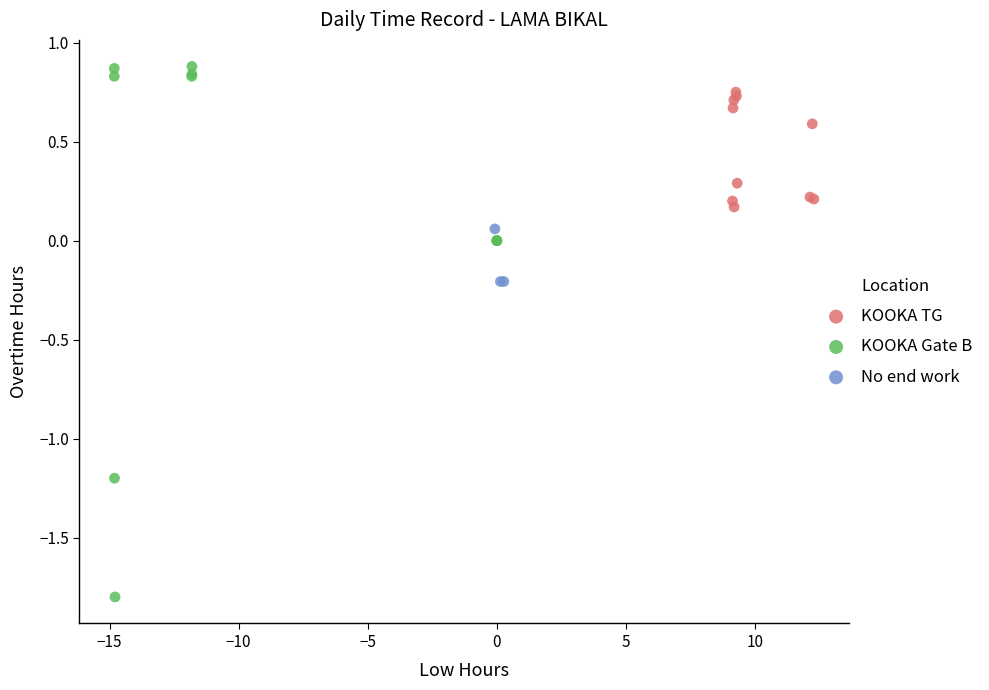

Which series reaches the minimum Y coordinate?

KOOKA Gate B